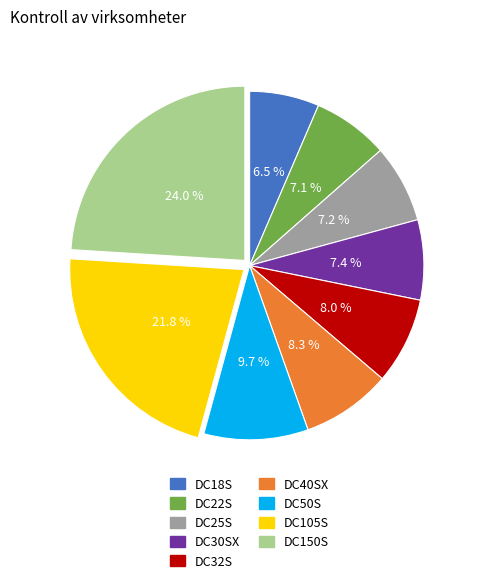

Between DC25S and DC50S, which is larger?

DC50S